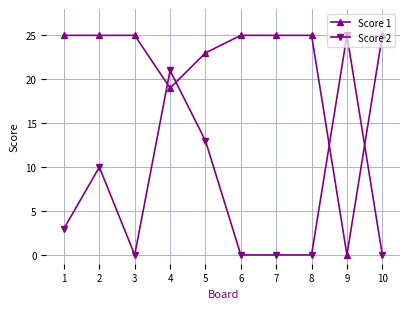

What is the sum of all Score 1 values?

217